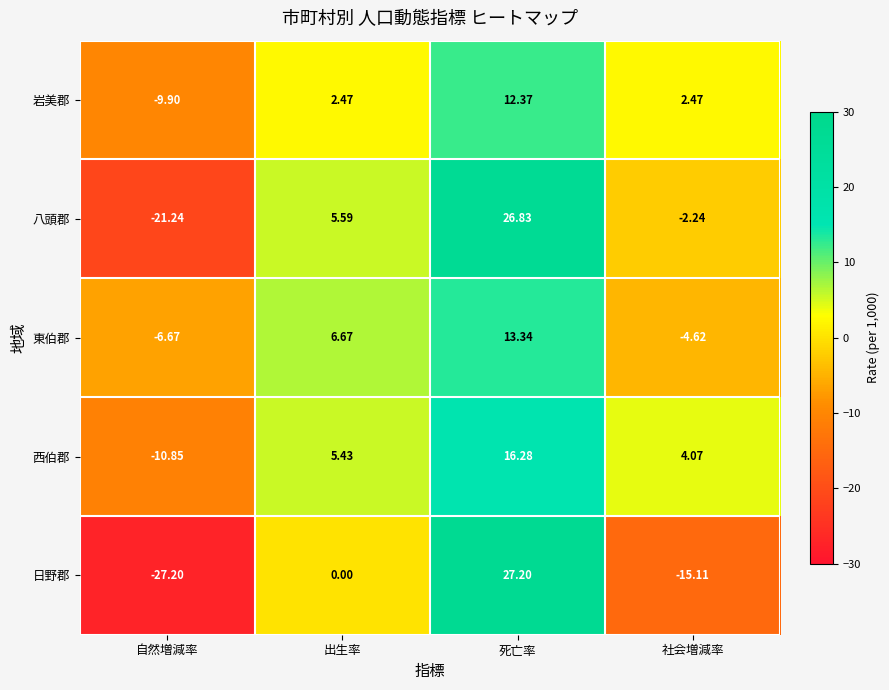

Is the value of 東伯郡 at 社会増減率 greater than the value of 八頭郡 at 社会増減率?

No